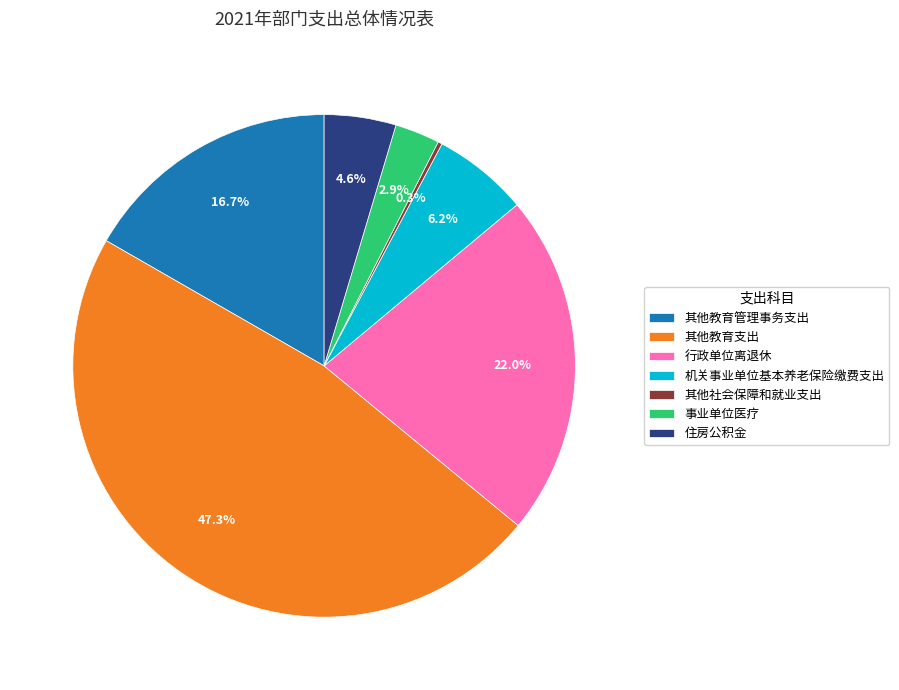

Which has a higher value, 住房公积金 or 事业单位医疗?

住房公积金